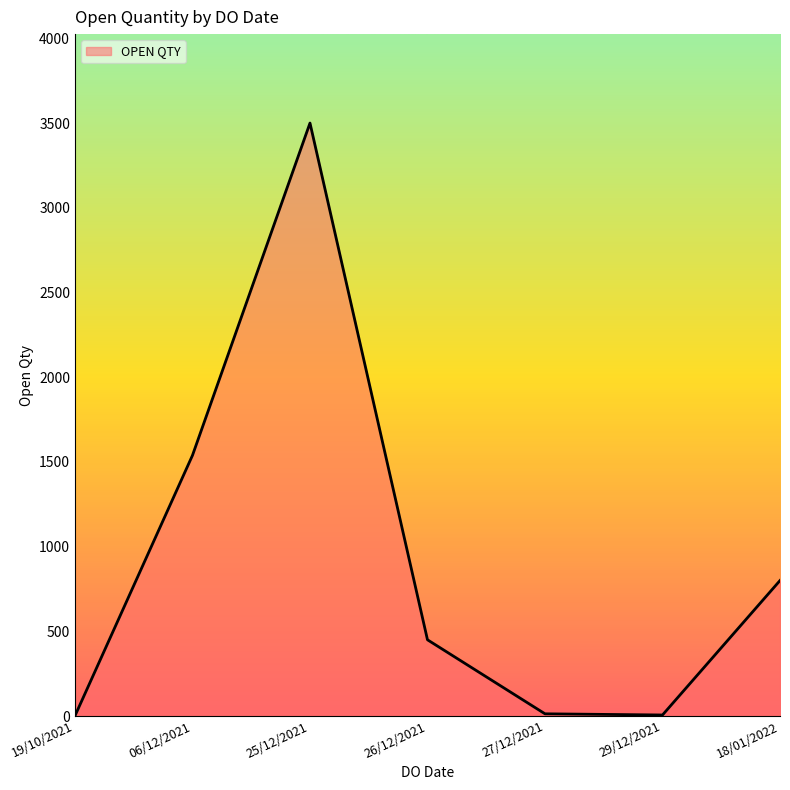

What is the greatest value displayed?

3501